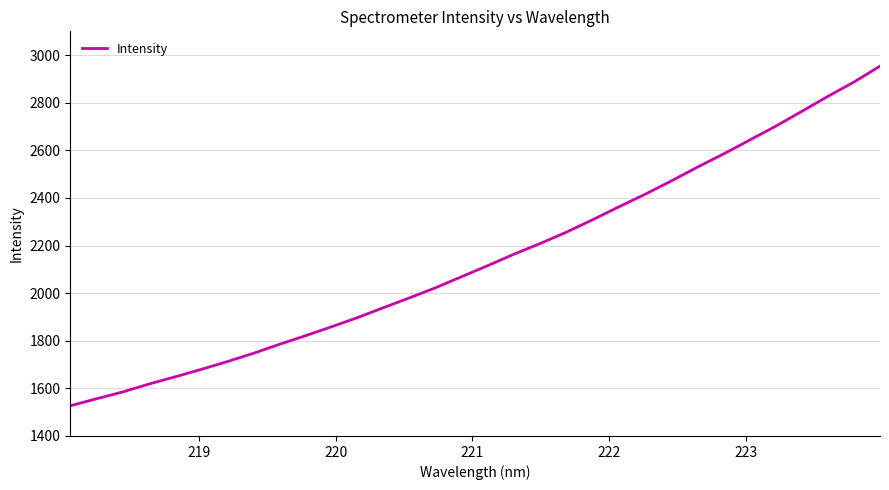

What is the difference between the maximum and minimum values?

1426.8